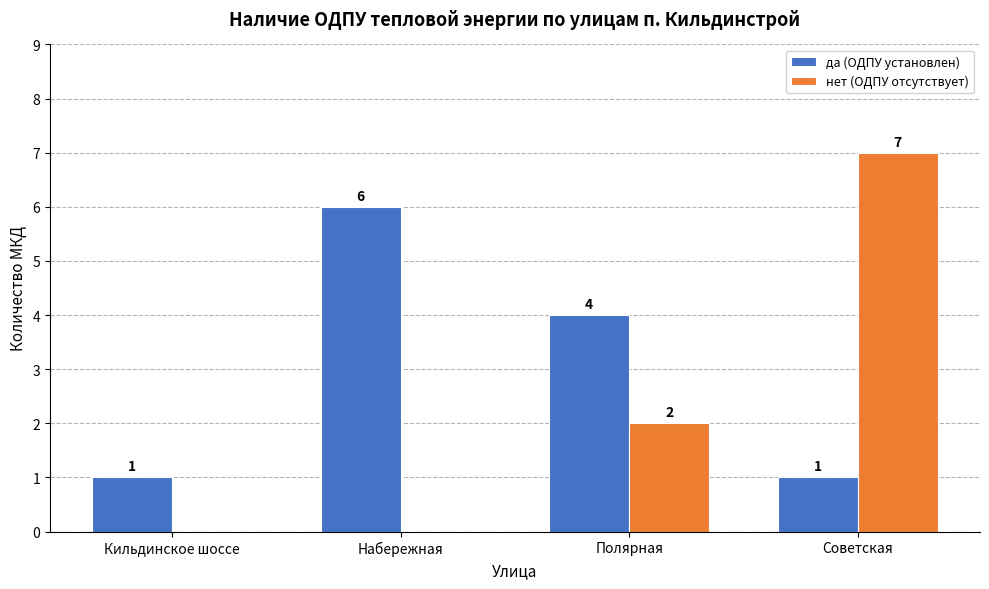

Does the chart contain stacked bars?

No